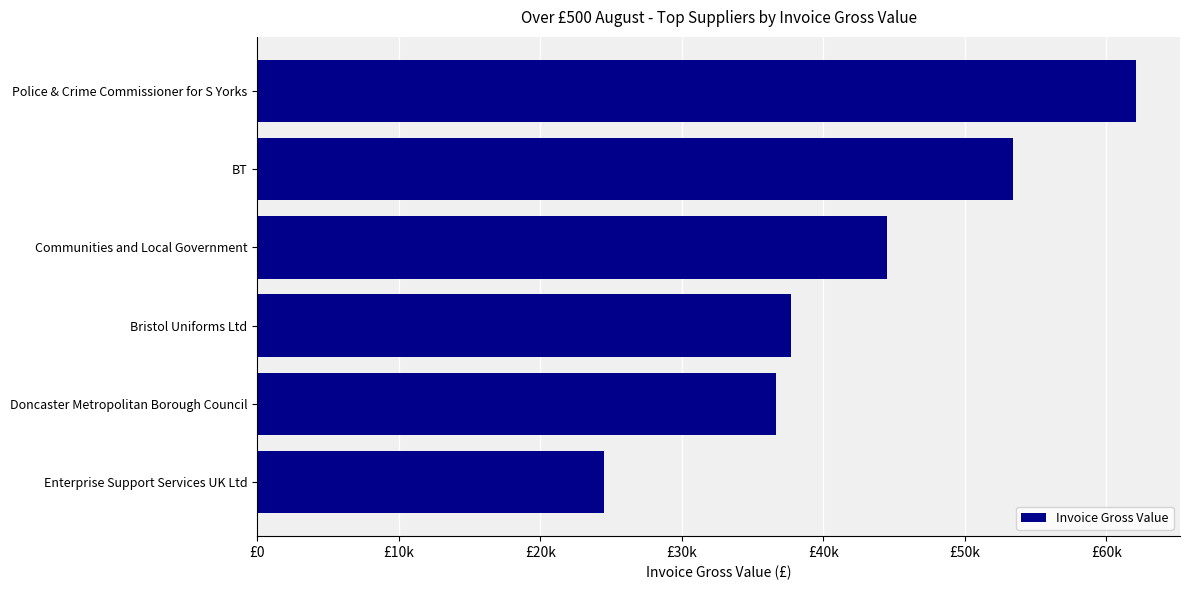

Does the chart contain any negative values?

No